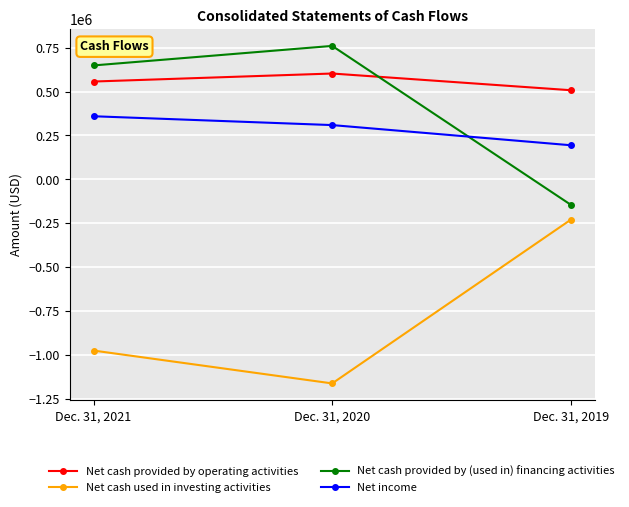

Count the Net cash provided by (used in) financing activities values in the range -145525 to 759860.

3